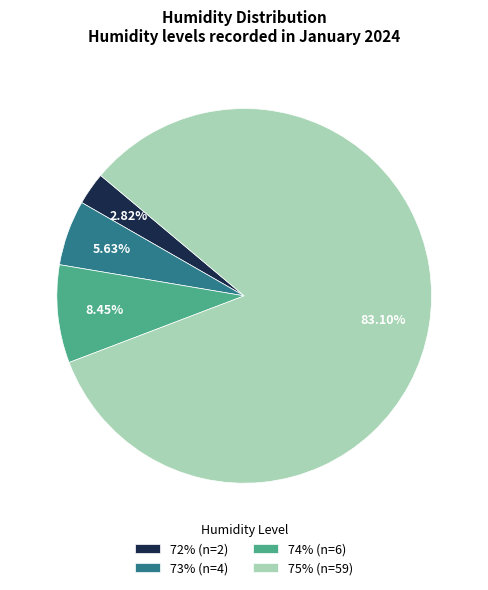

Does 74% (n=6) account for over 50% of the chart?

No